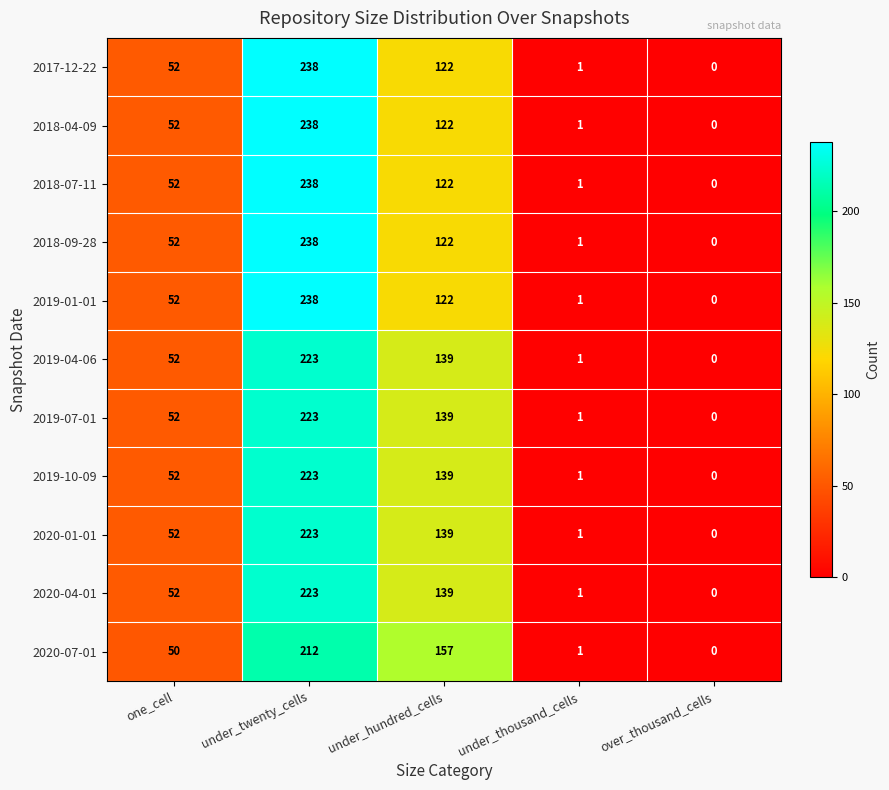

What is the maximum value for 2018-09-28?

238